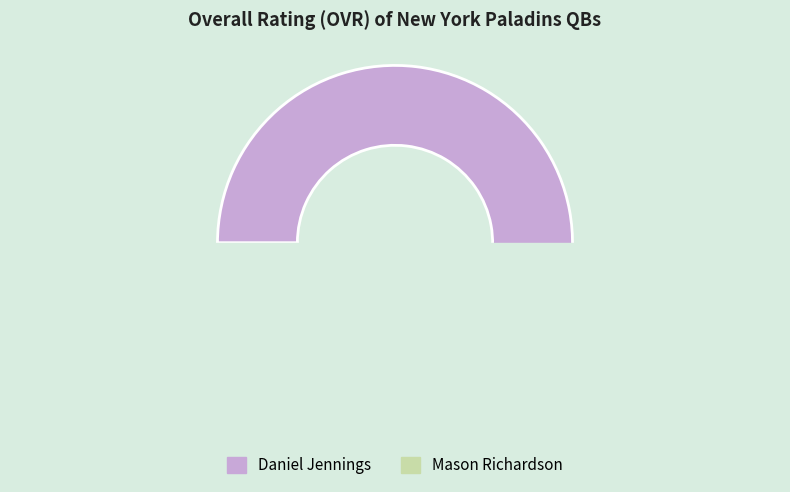

Is Mason Richardson the majority of the pie?

No